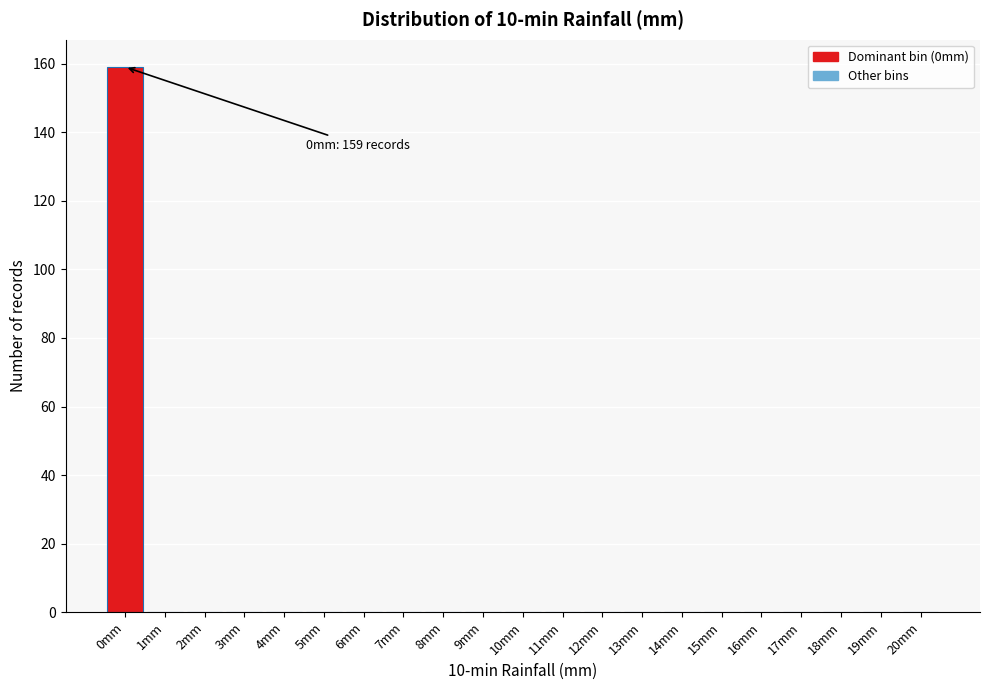

Reading left to right, list all the values displayed in this chart.

0mm=159	1mm=0	2mm=0	3mm=0	4mm=0	5mm=0	6mm=0	7mm=0	8mm=0	9mm=0	10mm=0	11mm=0	12mm=0	13mm=0	14mm=0	15mm=0	16mm=0	17mm=0	18mm=0	19mm=0	20mm=0